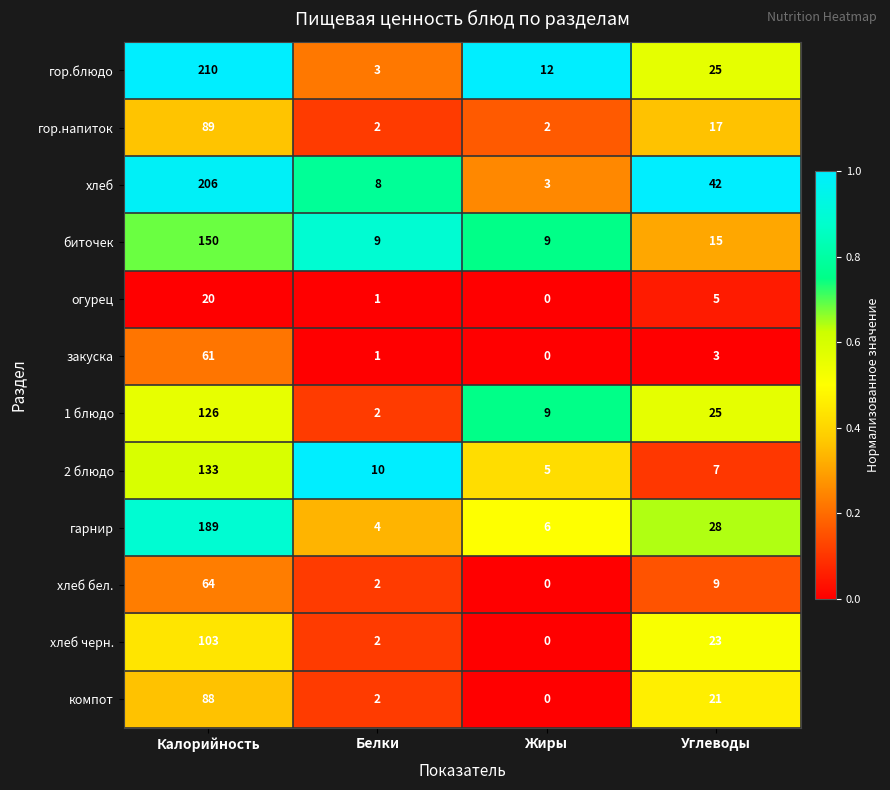

At which label is хлеб черн. closest to 51?

Углеводы